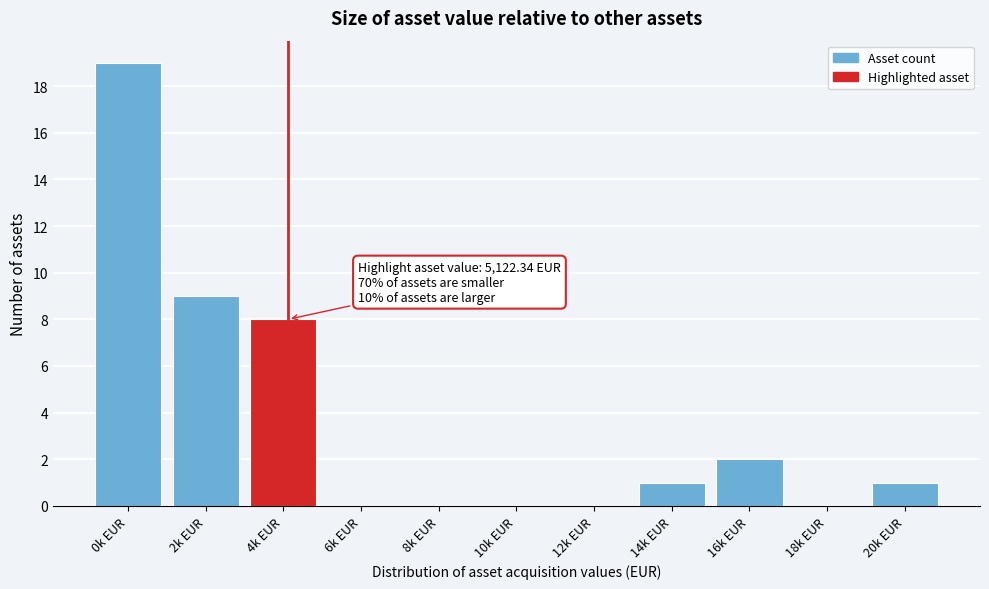

Reading left to right, extract all data points from this chart.

0k EUR=19	2k EUR=9	4k EUR=8	6k EUR=0	8k EUR=0	10k EUR=0	12k EUR=0	14k EUR=1	16k EUR=2	18k EUR=0	20k EUR=1